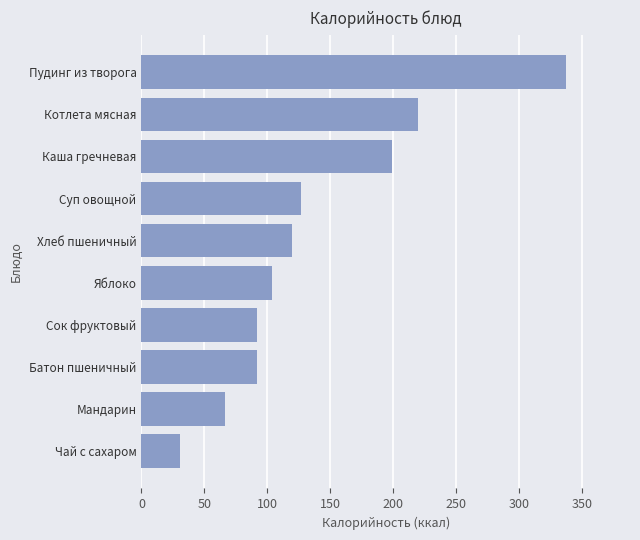

Where is the data nearest to the value 183?

Каша гречневая